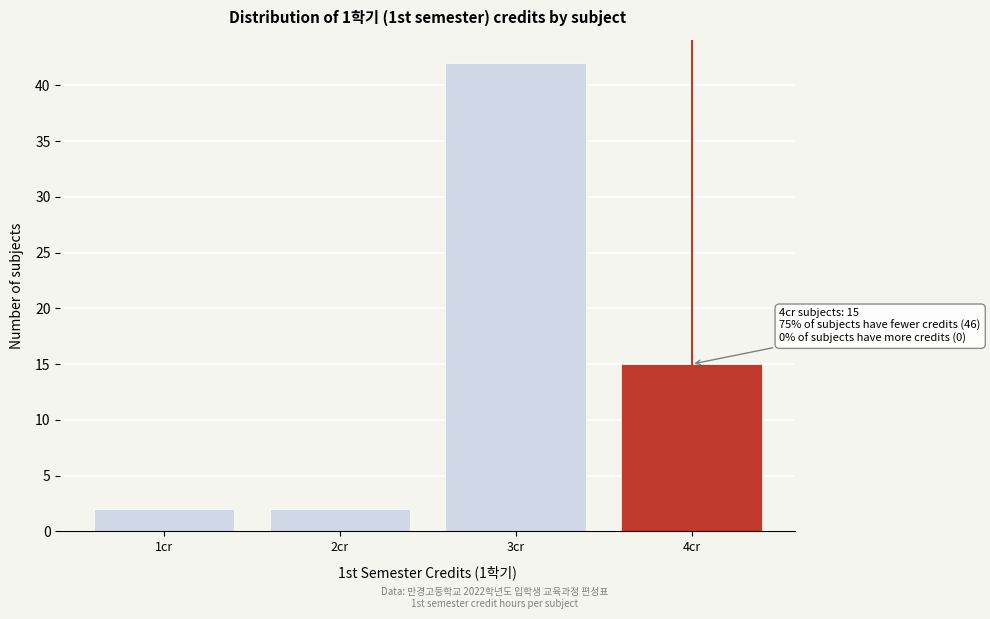

Reading left to right, extract all data points from this chart.

1cr=2	2cr=2	3cr=42	4cr=15